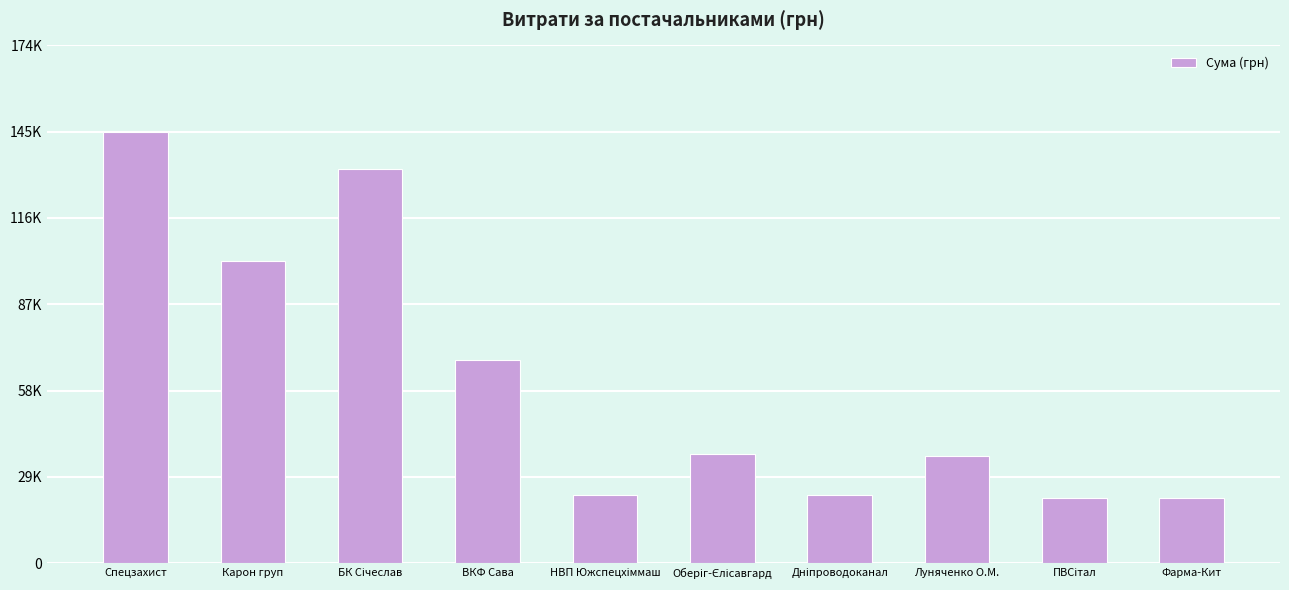

At which category does the chart reach its minimum across all series?

ПВСітал